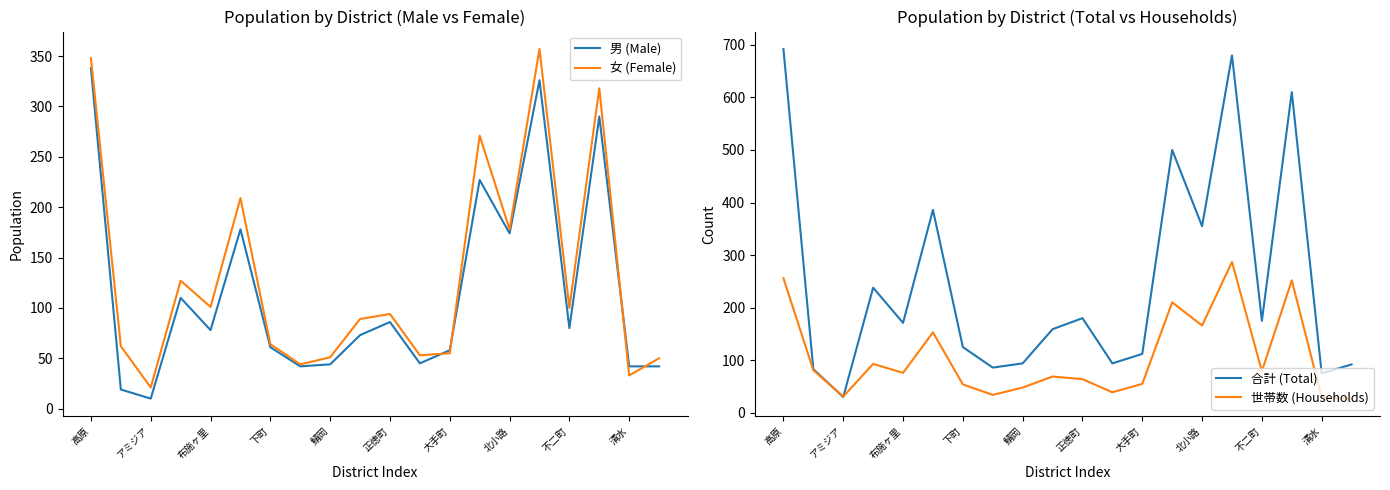

At which label does 女 (Female) first exceed 94?

高原